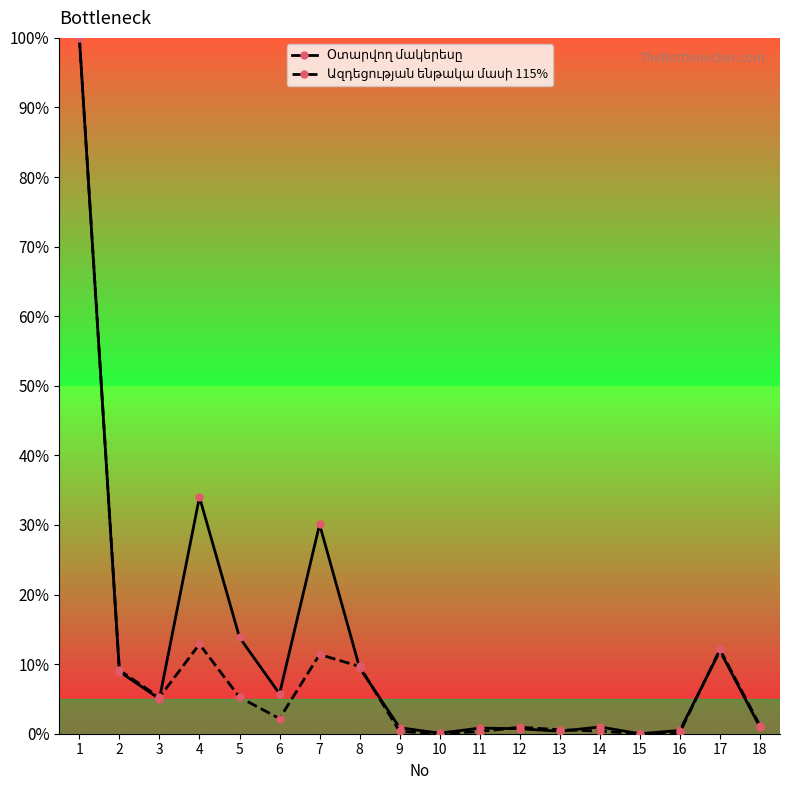

The Ազդեցության ենթակա մասի 115% series shows 0.2 at 17. True or false?

False